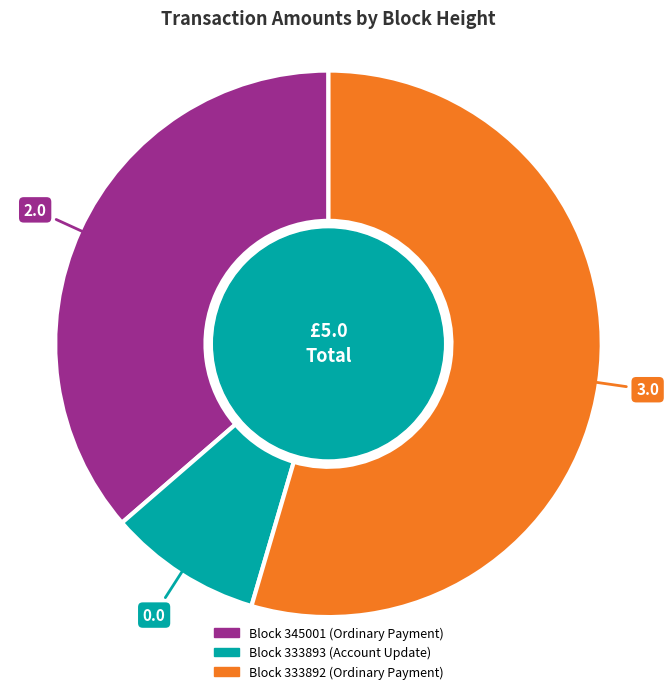

Is there any slice that represents more than half of the pie?

Yes